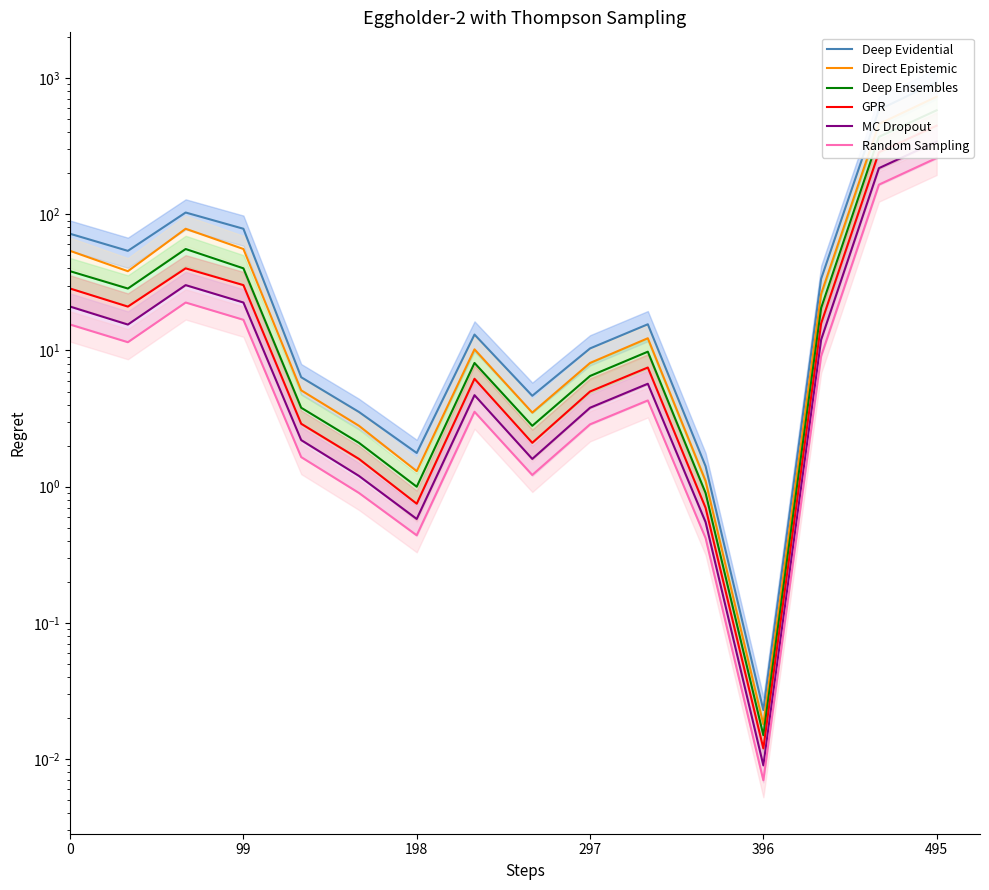

Which series has the widest spread of values?

Deep Evidential